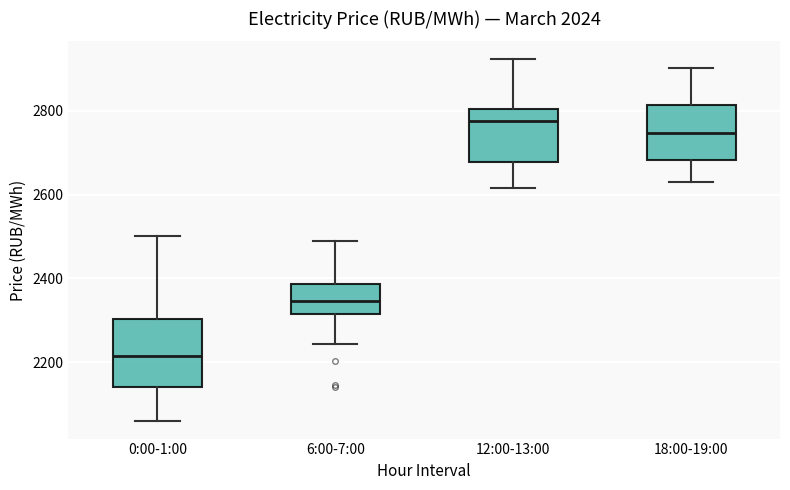

Which box is the tallest, from its lower edge to its upper edge?

0:00-1:00